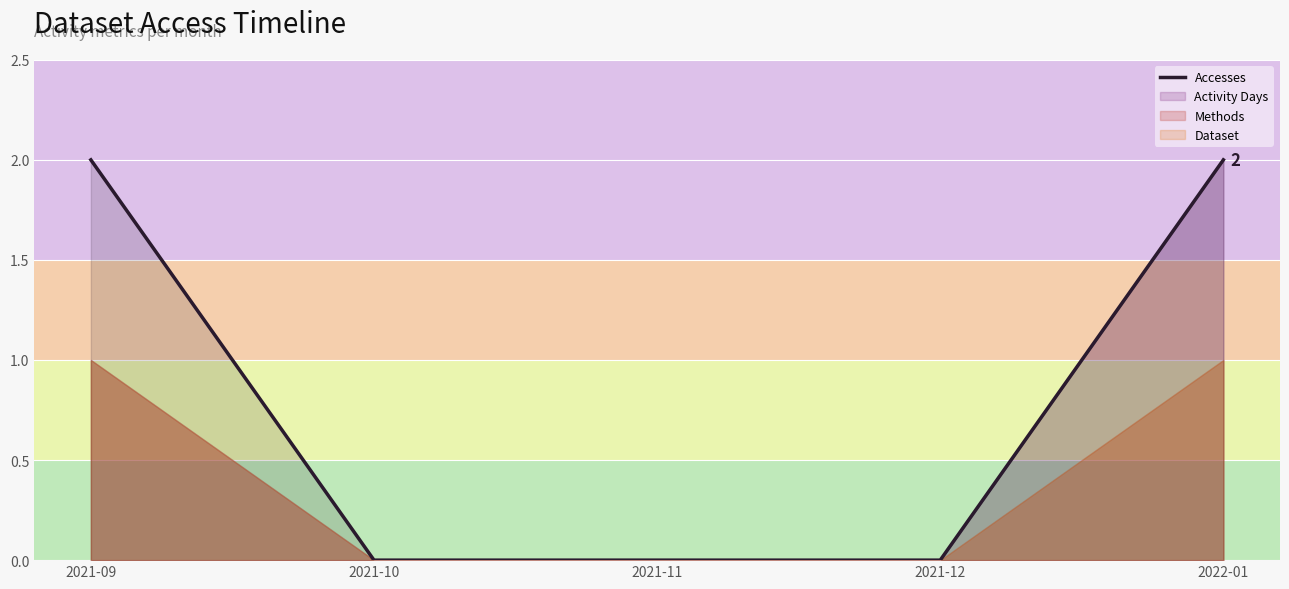

Is it true that the value at 2022-01 is 3?

False